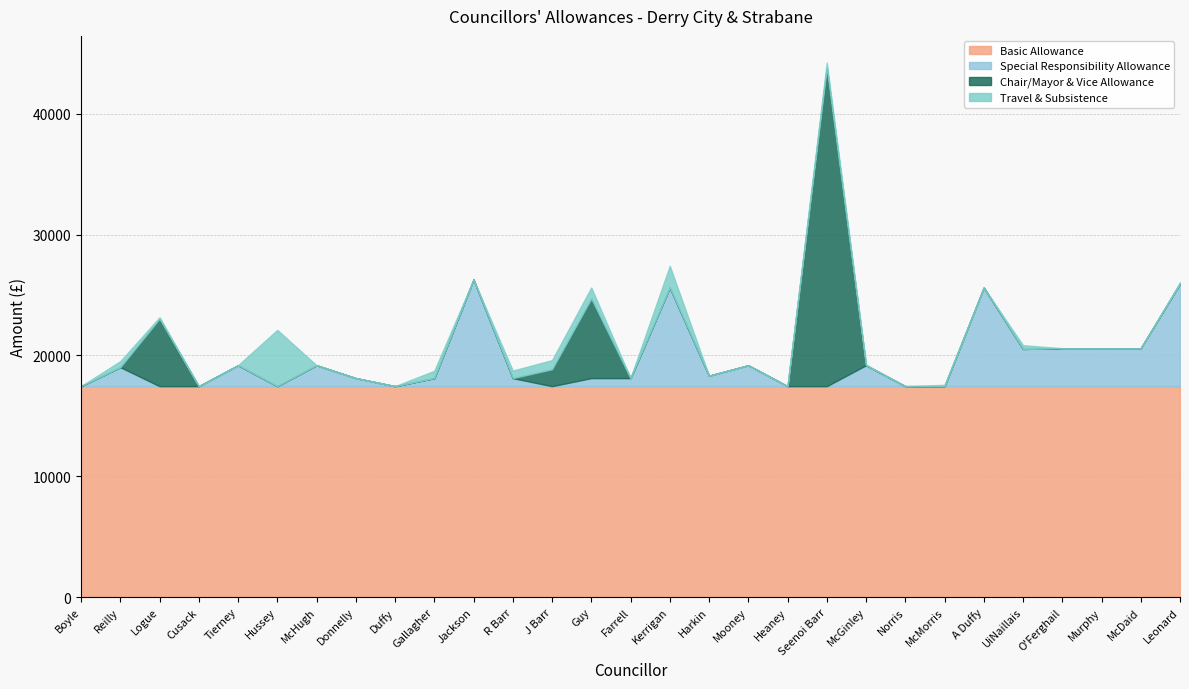

Which has a higher value, Leonard or Guy?

Leonard